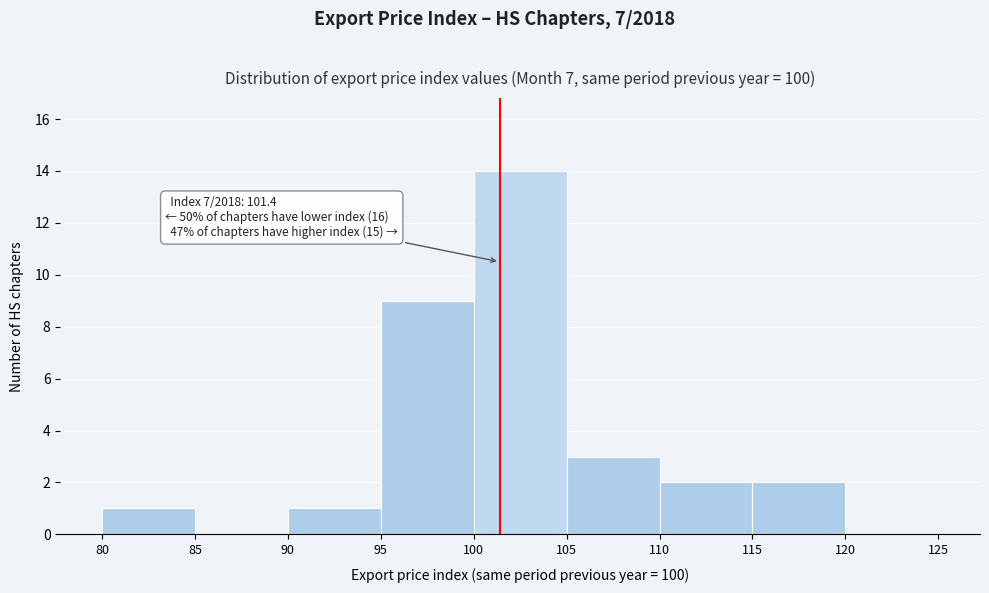

Over which range of the x-axis is the bar tallest?

100 to 105